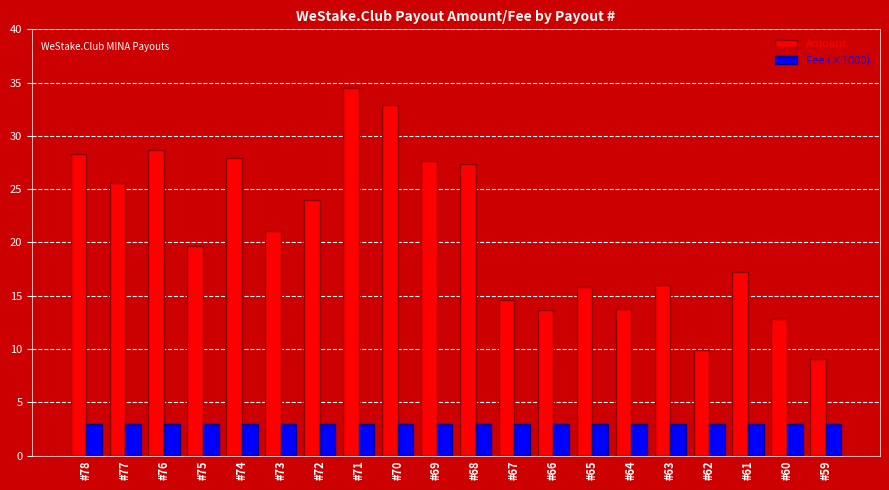

The Fee (×1000) series shows 1.6 at #66. True or false?

False